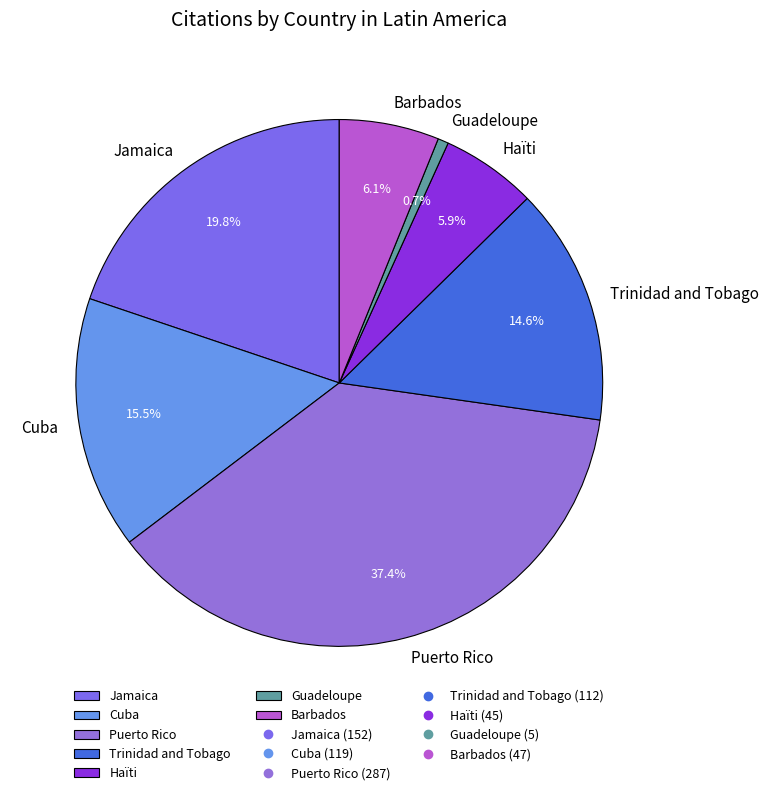

What percentage is NOT represented by Barbados?

93.9%